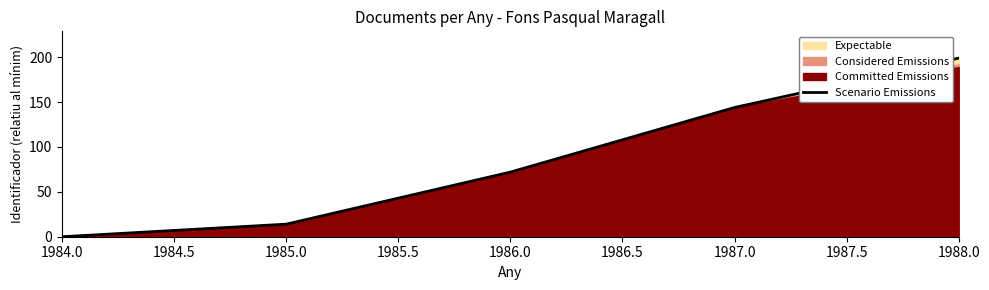

At which label is Scenario Emissions closest to 99?

1986.0